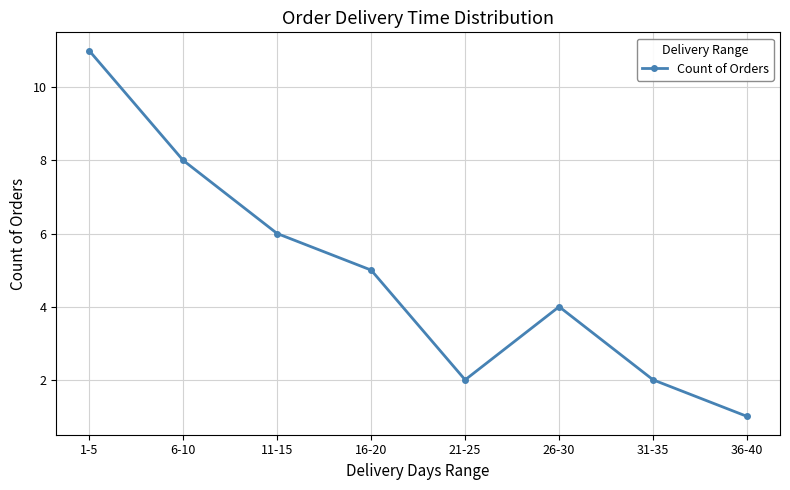

Which category has the highest value across all series?

1-5